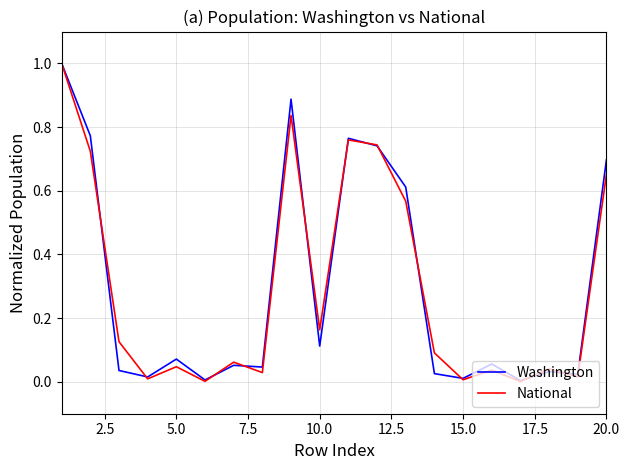

What are all the series names shown in the legend?

Washington, National